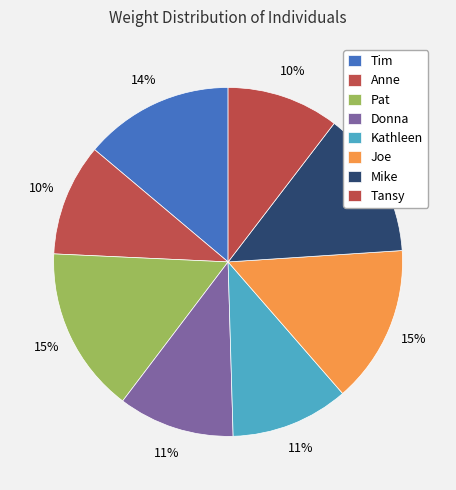

To the nearest percent, what is the difference between the largest and smallest slice percentages?

5%